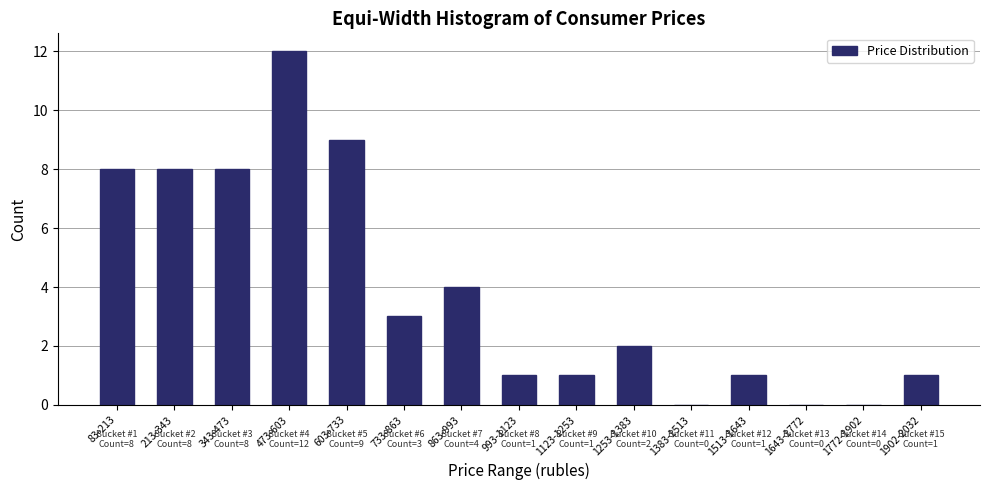

Reading right to left, list all the values displayed in this chart.

1902-2032=1	1772-1902=0	1643-1772=0	1513-1643=1	1383-1513=0	1253-1383=2	1123-1253=1	993-1123=1	863-993=4	733-863=3	603-733=9	473-603=12	343-473=8	213-343=8	83-213=8